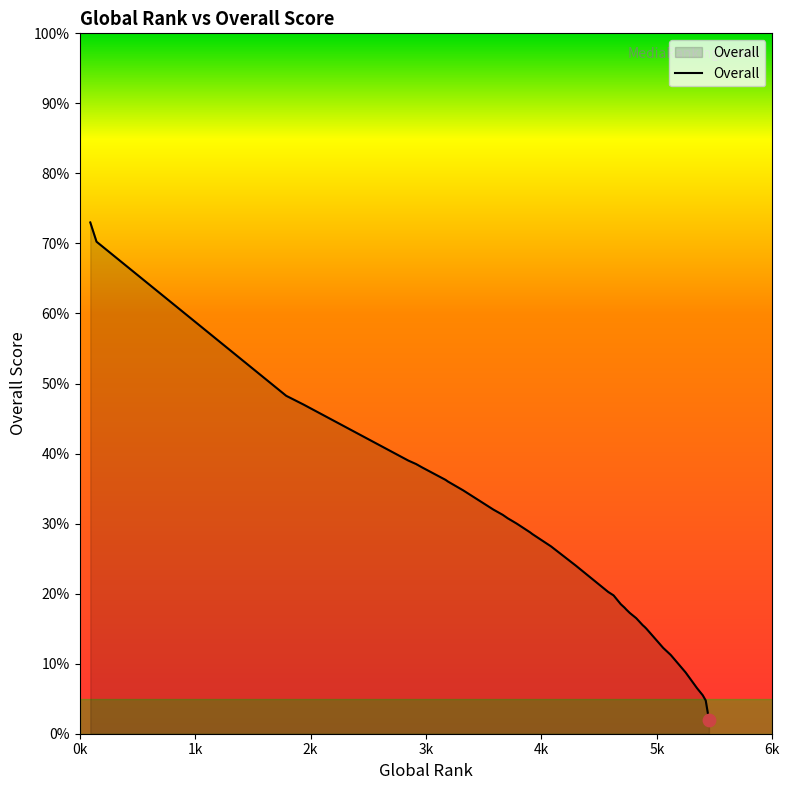

Which has a higher value, 30 or 35?

35